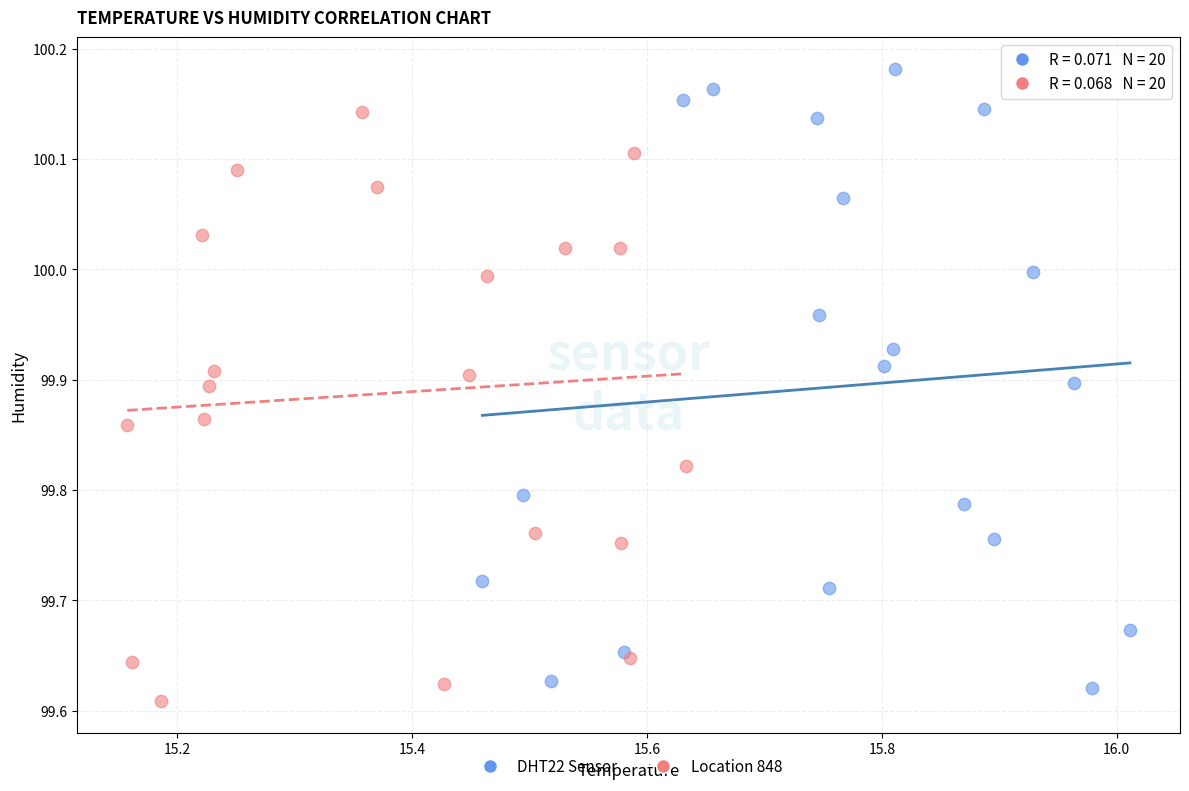

Which series has the largest Y range (max minus min)?

DHT22 Sensor